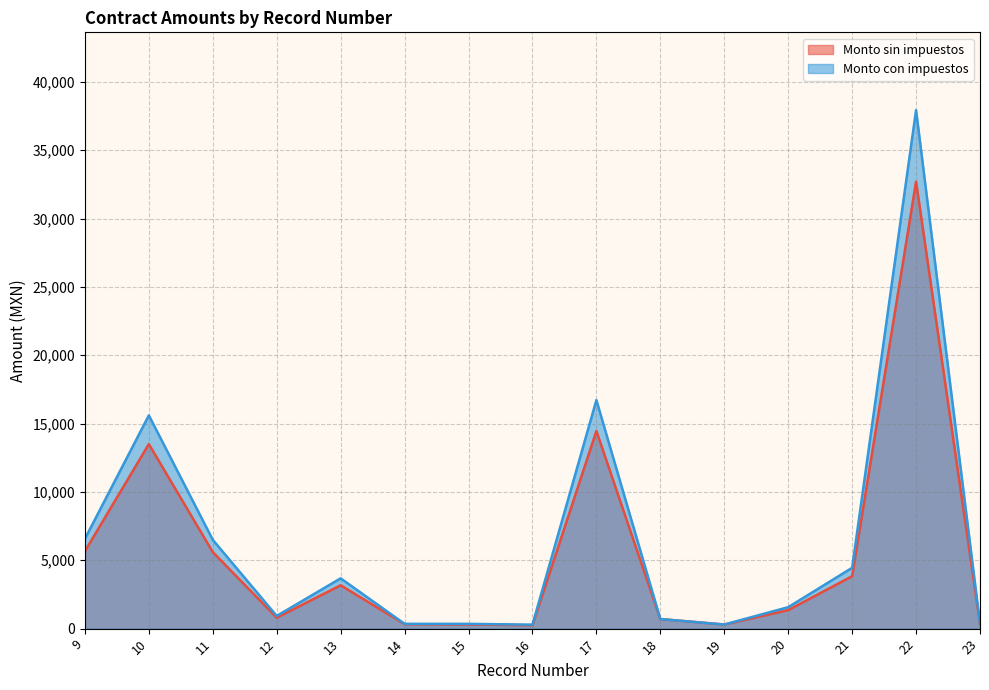

In Monto con impuestos, how many points are lower than both neighbors (excluding endpoints)?

3